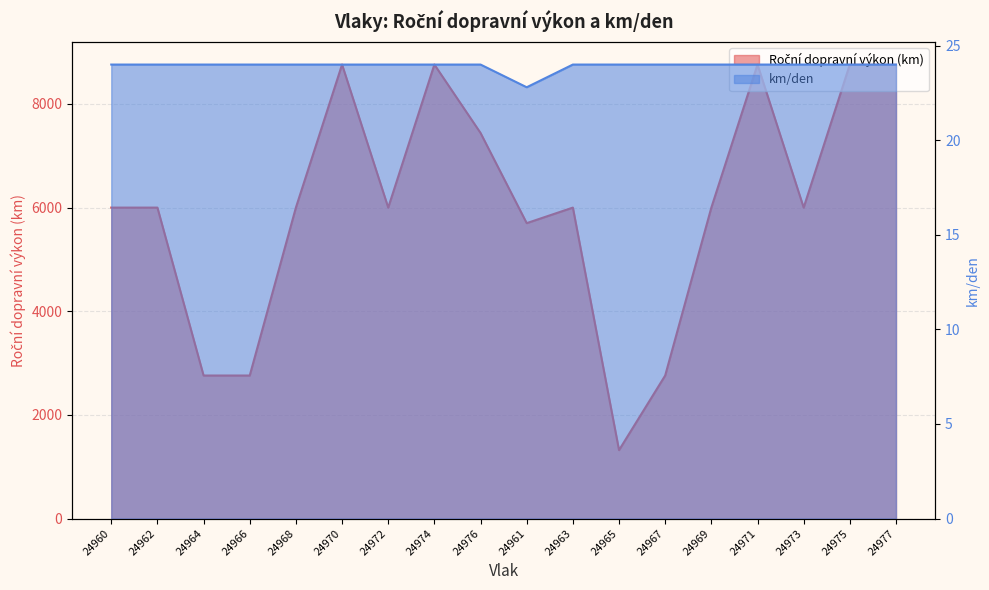

True or false: km/den has a value of 24.0 at 24974.

True